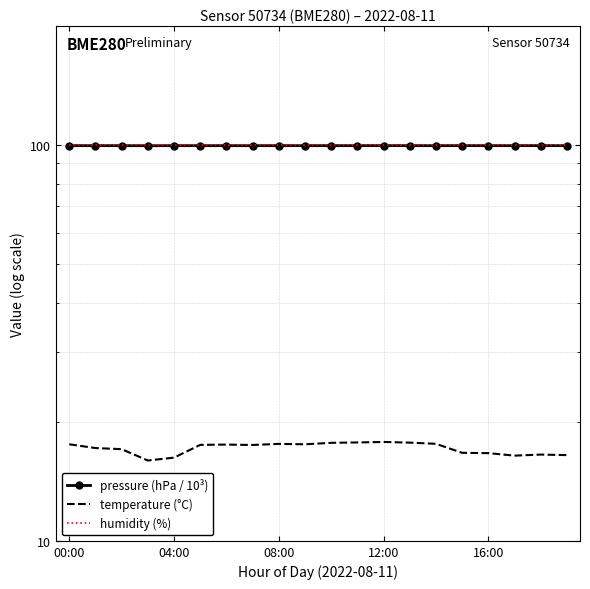

How many lines are shown in the chart?

3